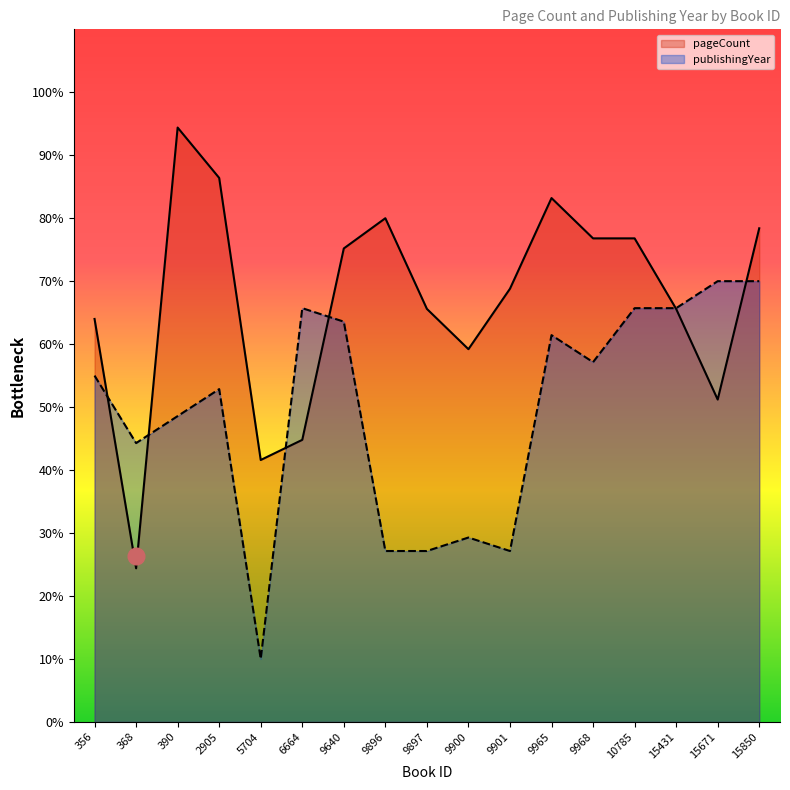

True or false: pageCount has more than 2 points higher than both neighbors.

True